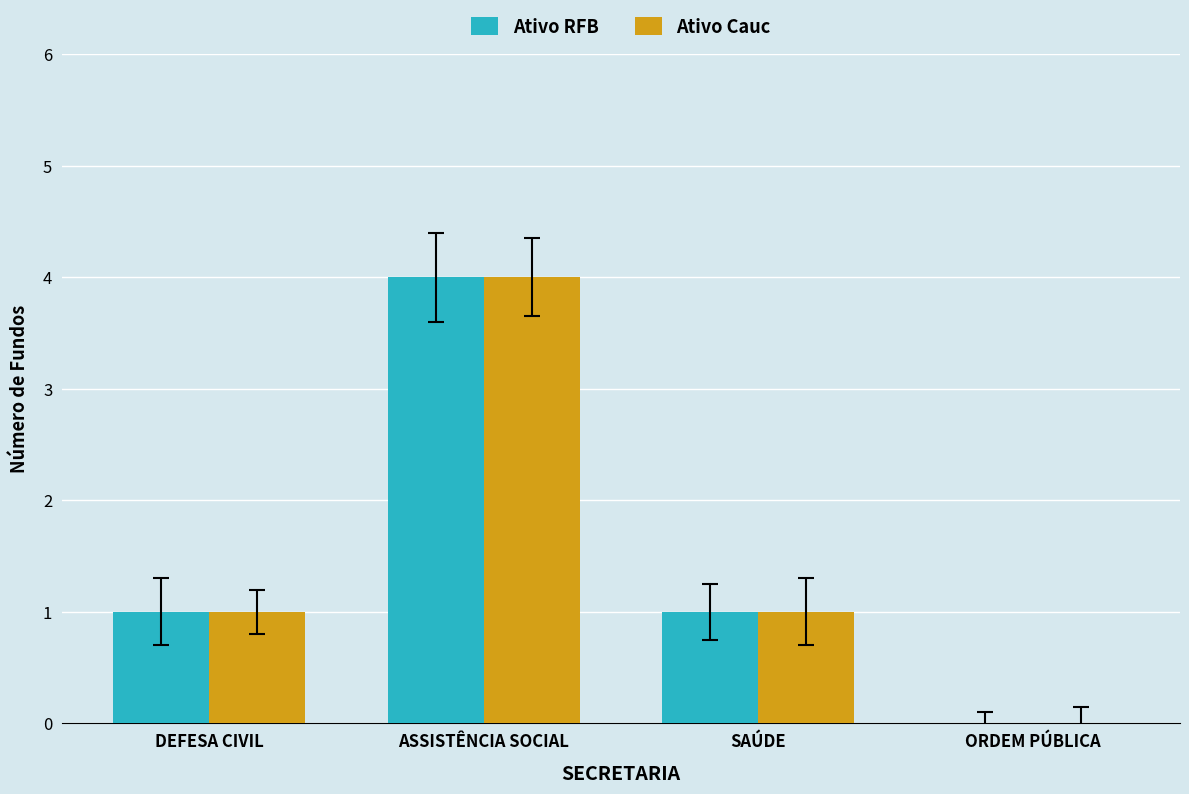

The value of Ativo RFB at ASSISTÊNCIA SOCIAL is 6. True or false?

False